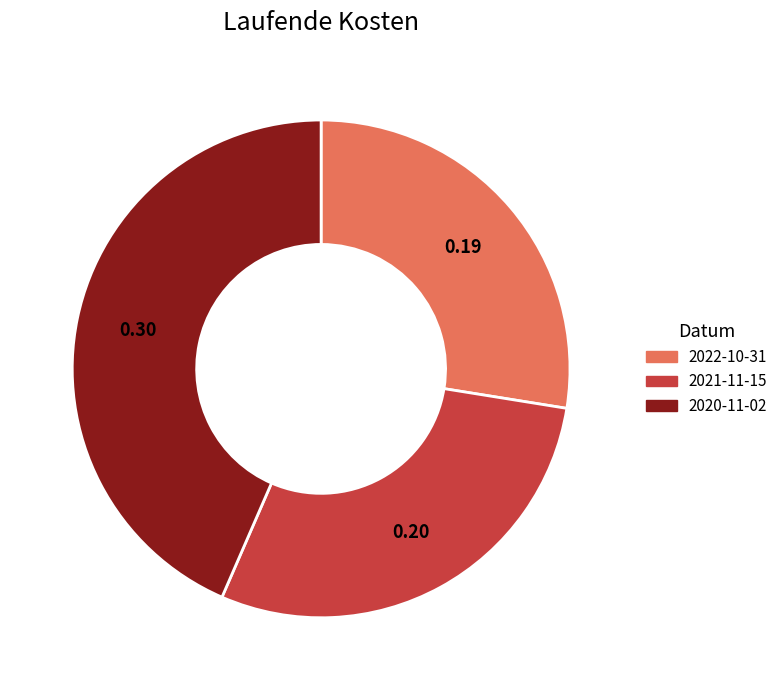

Does any single category account for the majority?

No